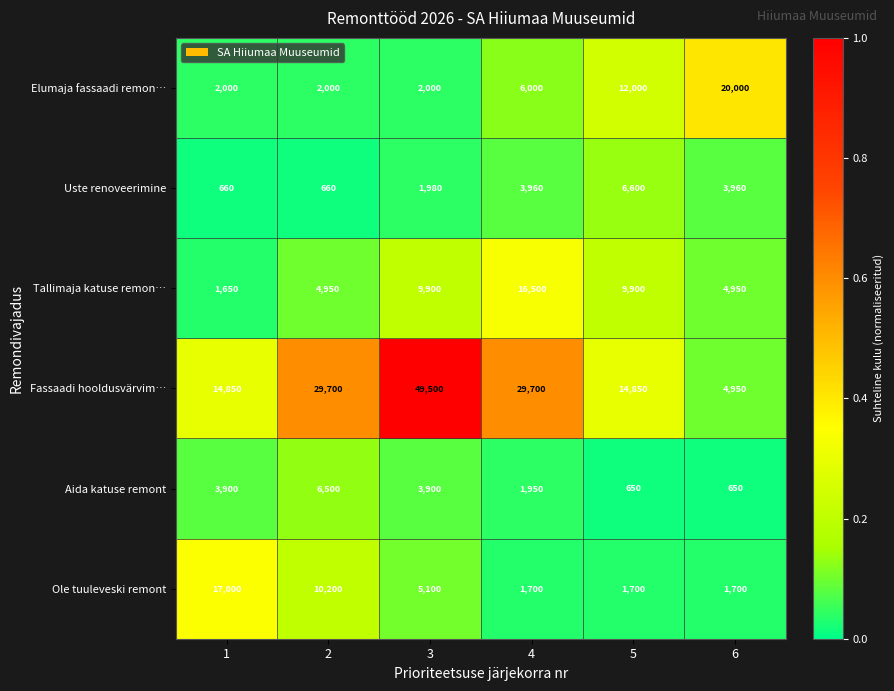

What is the greatest value displayed?

49500